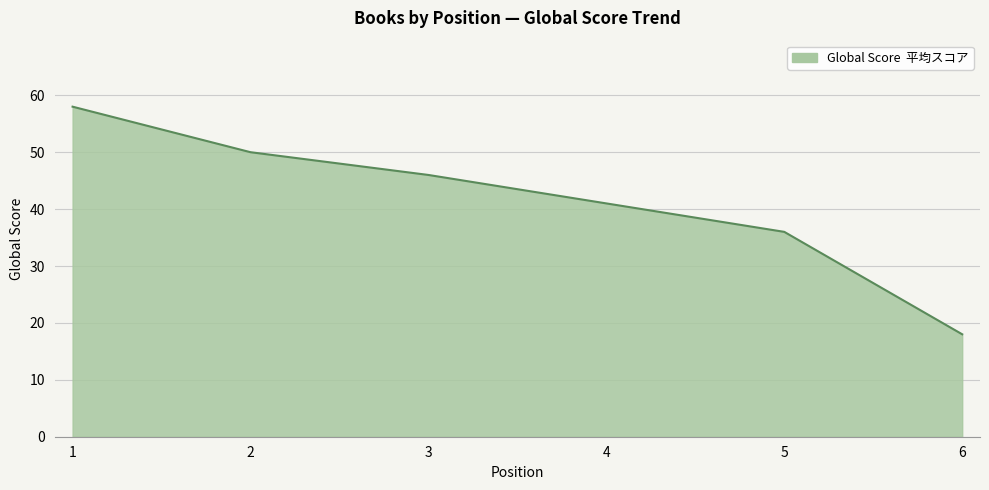

At which label does the data first exceed 46?

1